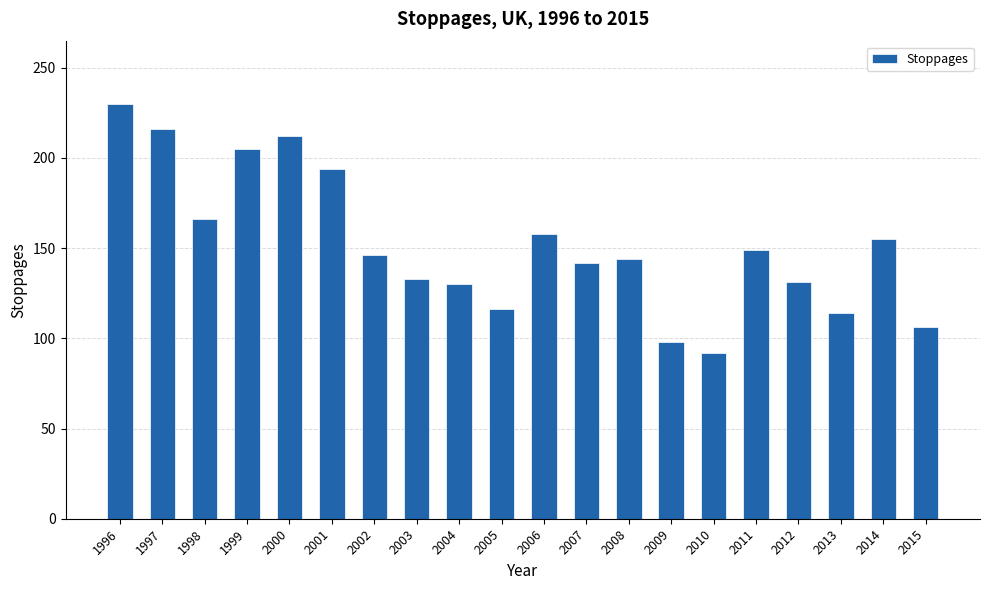

What is the greatest value displayed?

230